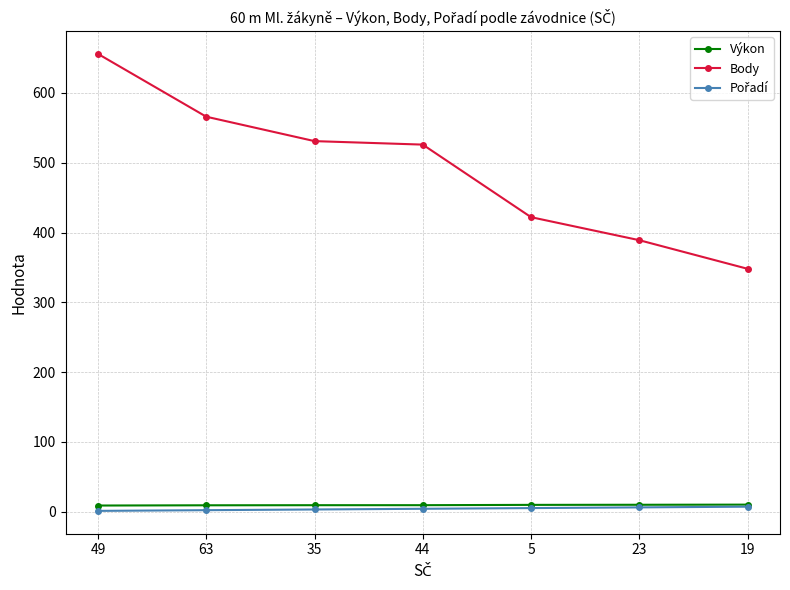

At which category is the sum across all series the highest?

49